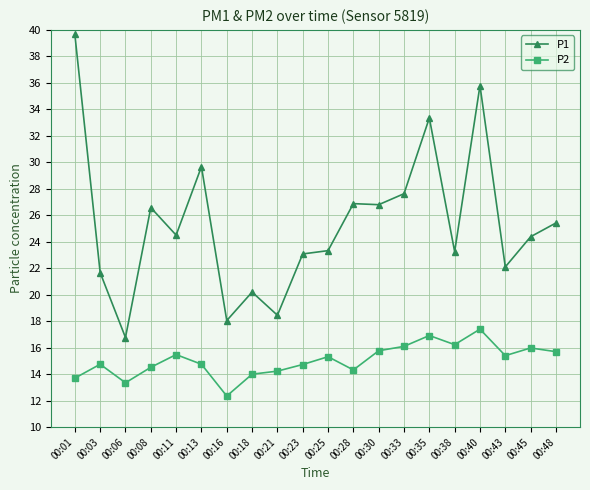

Rank the series by their average value, from lowest to highest.

P2, P1